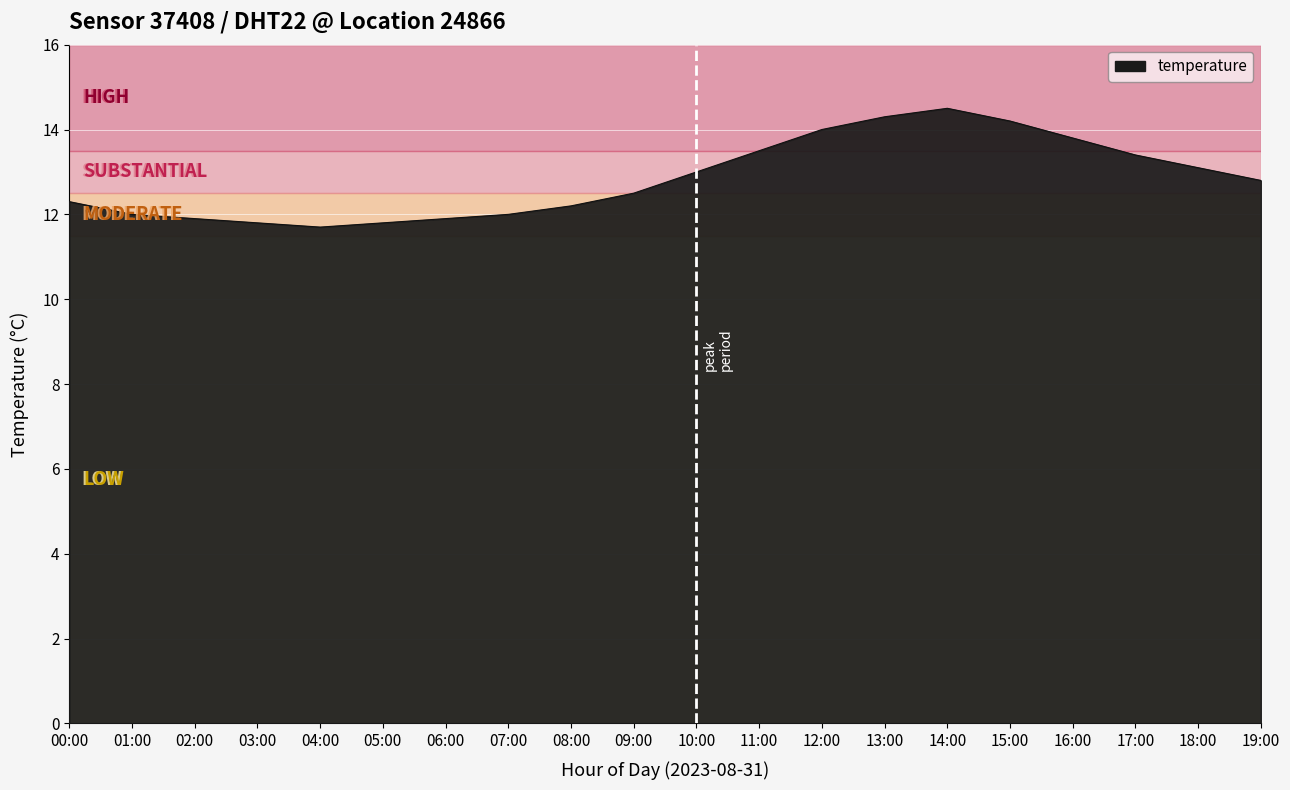

Reading left to right, what are all the values shown in this chart?

12.3	12.0	11.9	11.8	11.7	11.8	11.9	12.0	12.2	12.5	13.0	13.5	14.0	14.3	14.5	14.2	13.8	13.4	13.1	12.8